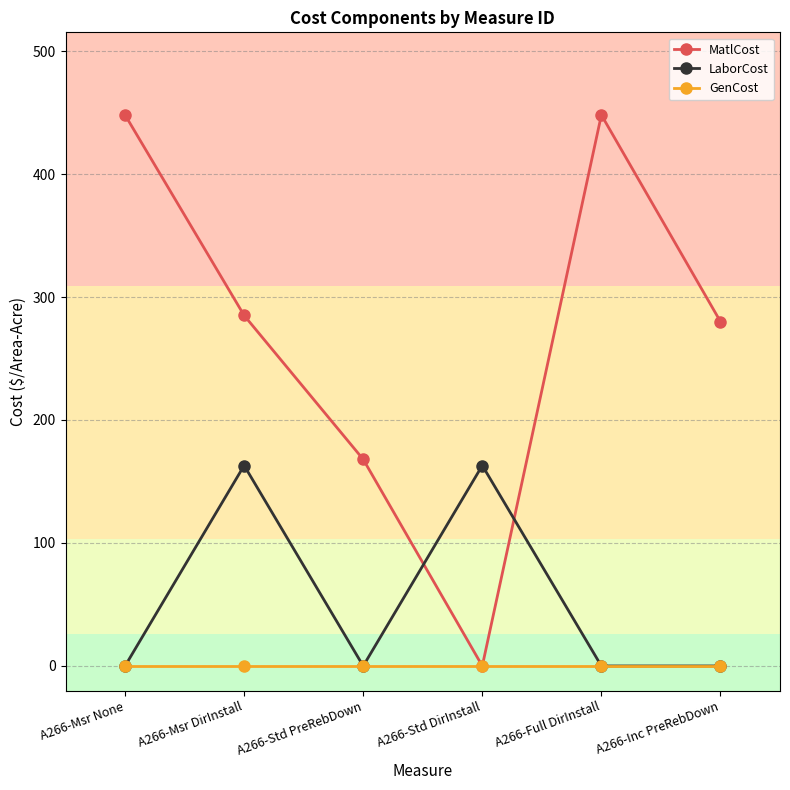

Reading left to right, list all the values displayed in this chart.

MatlCost: 448	285	168	0	448	280
LaborCost: 0	163	0	163	0	0
GenCost: 0	0	0	0	0	0